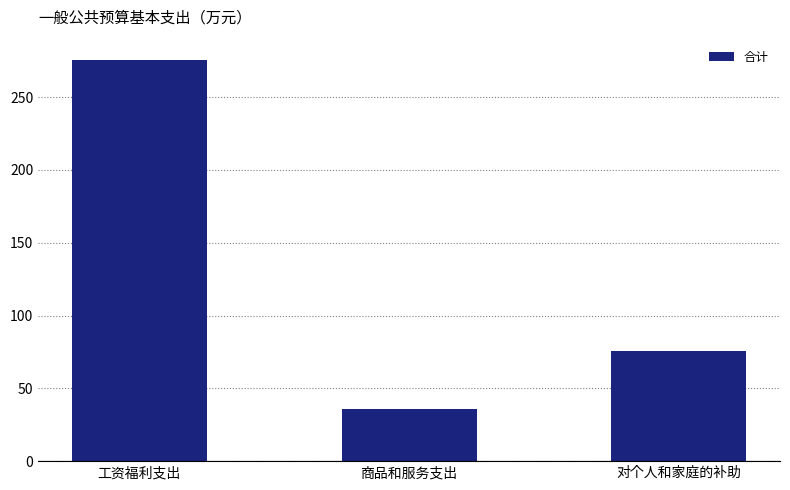

List the labels in order of value, smallest first.

商品和服务支出, 对个人和家庭的补助, 工资福利支出